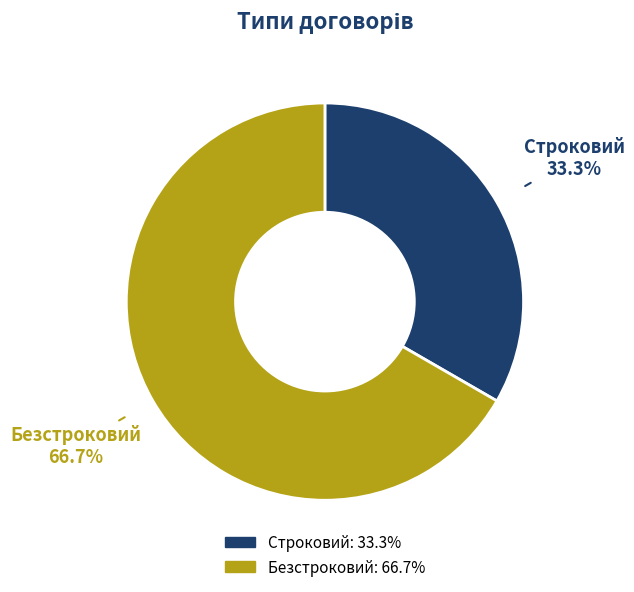

To the nearest percent, what portion does Безстроковий represent?

67%